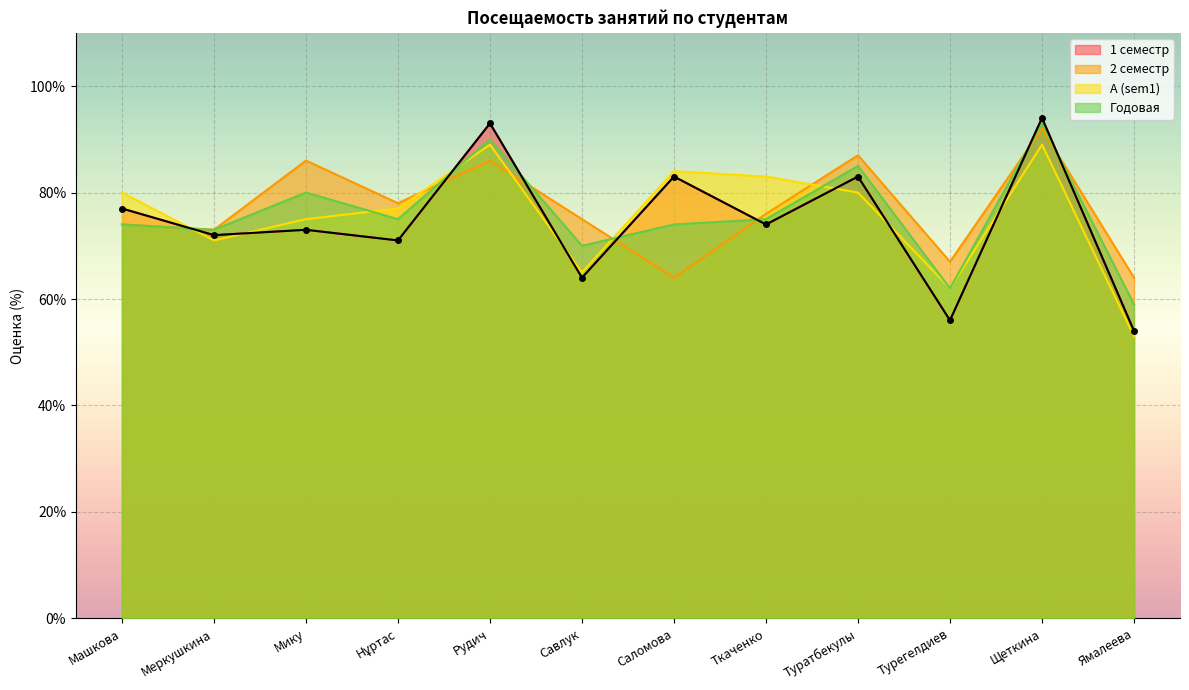

Rank the series at Щеткина from lowest to highest value.

А (sem1), 2 семестр, Годовая, 1 семестр